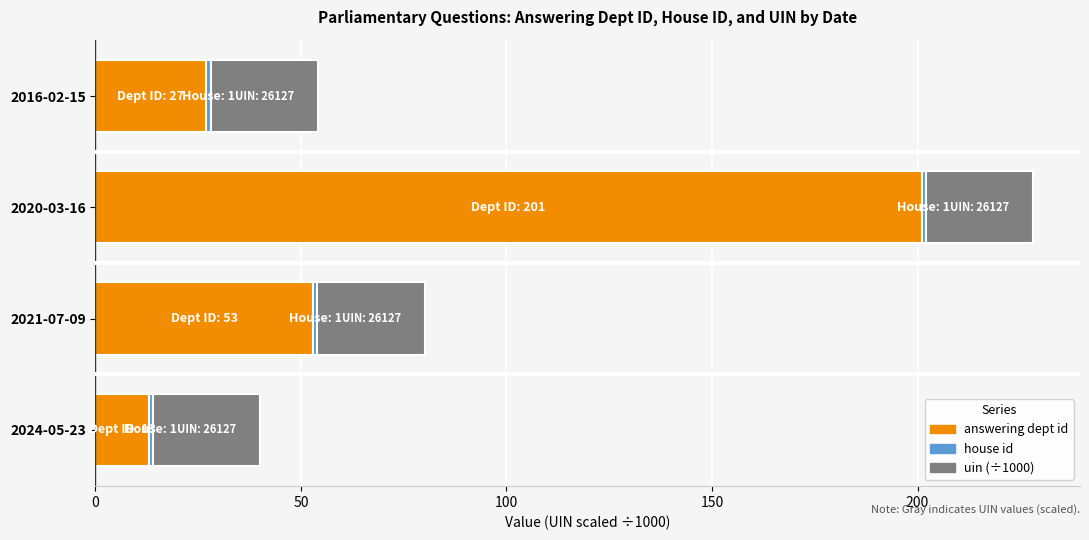

At which label is answering dept id closest to 107?

2021-07-09